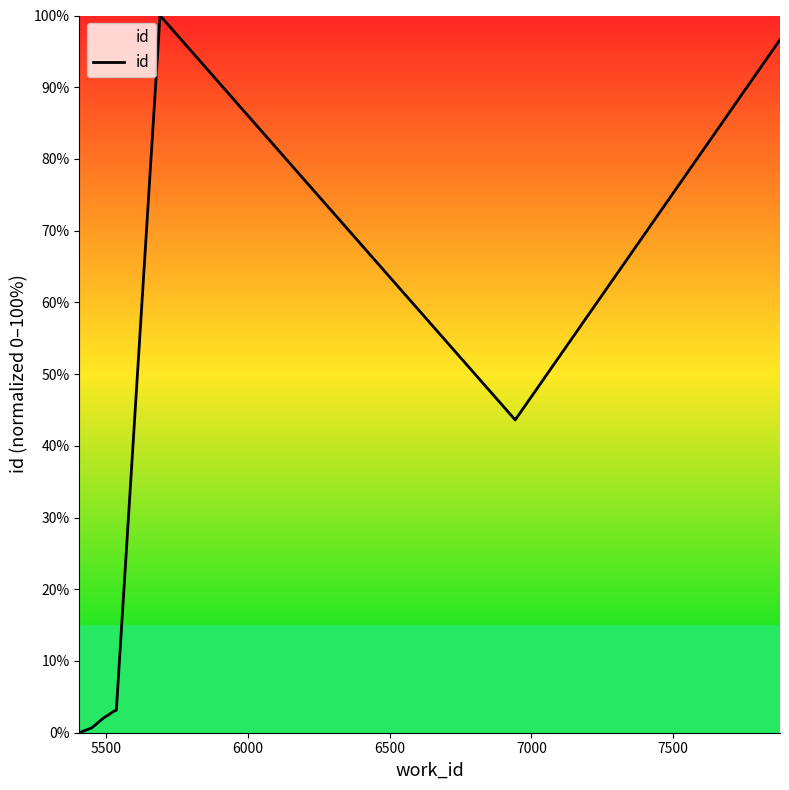

What is the difference between the maximum and minimum values?

100.0